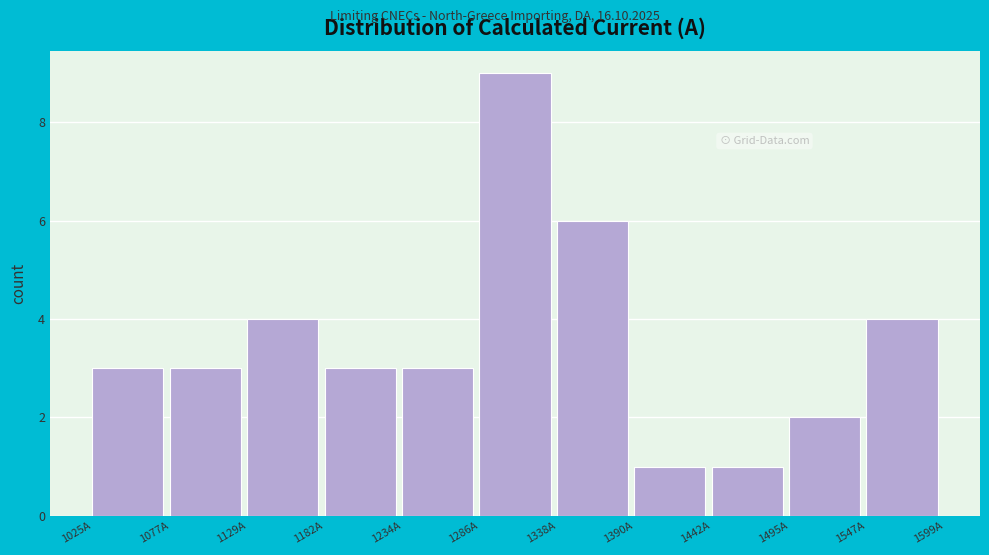

Reading left to right, transcribe this chart: for each bar, give the range it covers on the x-axis and its height. Neither the bar edges nor the heights are printed on the chart, so give them approximately, as read against the axes.

1030 to 1080: 3
1080 to 1130: 3
1130 to 1180: 4
1180 to 1230: 3
1230 to 1290: 3
1290 to 1340: 9
1340 to 1390: 6
1390 to 1440: 1
1440 to 1490: 1
1490 to 1550: 2
1550 to 1600: 4